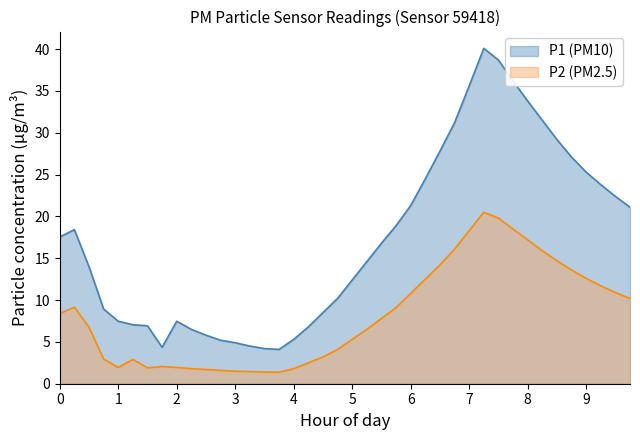

How many data points does each series have?

40